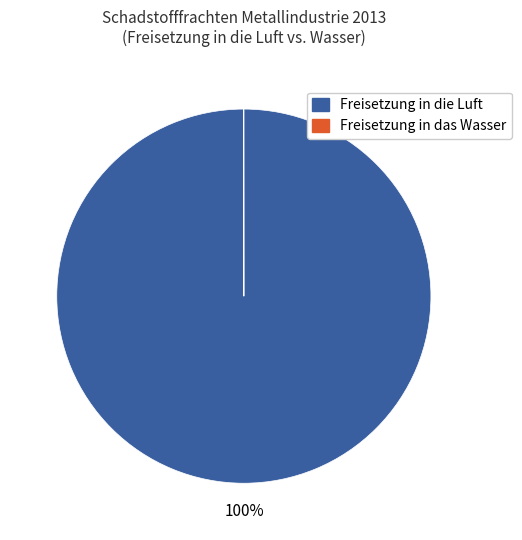

To the nearest percent, what is the average slice percentage?

50%